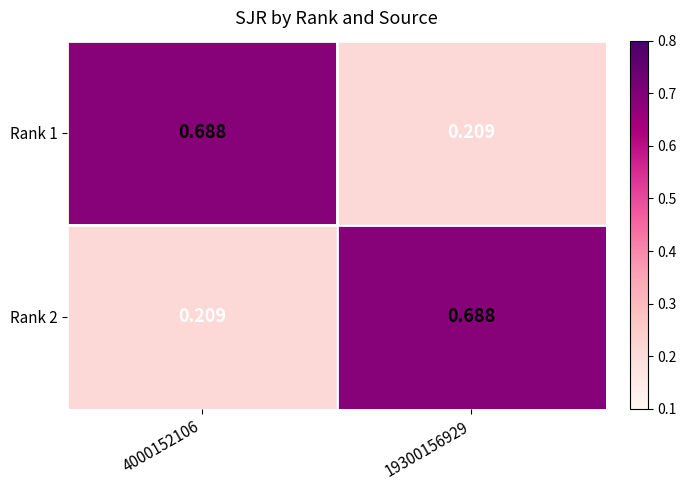

Is the value of Rank 1 at 19300156929 greater than the value of Rank 2 at 19300156929?

No